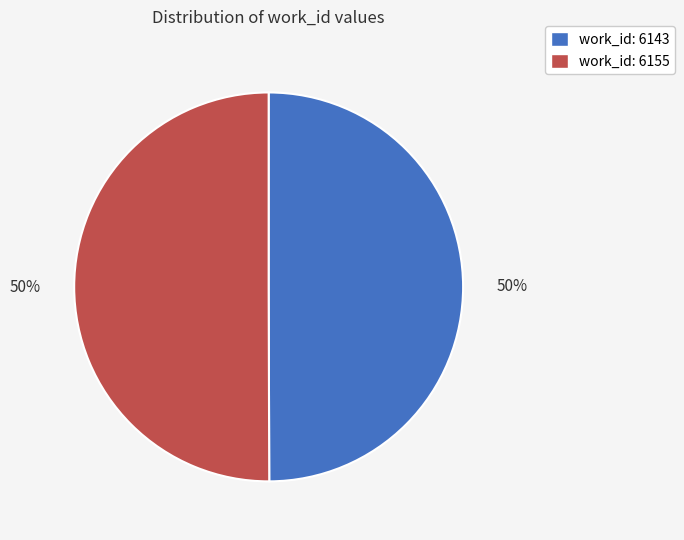

Is the sum of work_id: 6143 and work_id: 6155 greater than half?

Yes